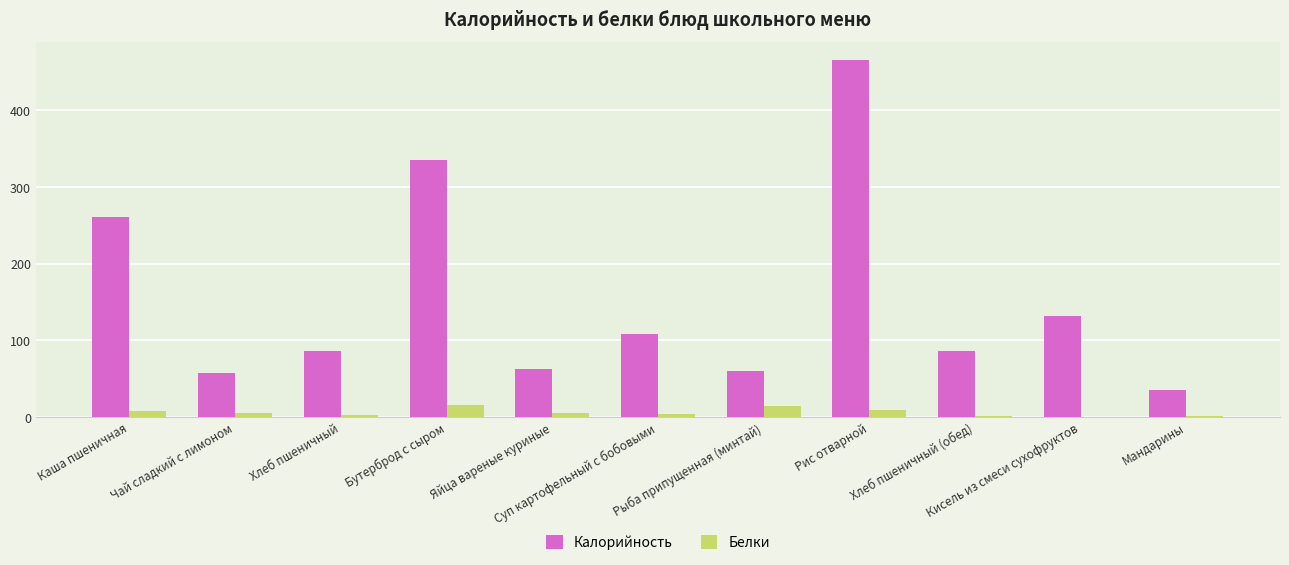

What are all the series names shown in the legend?

Калорийность, Белки